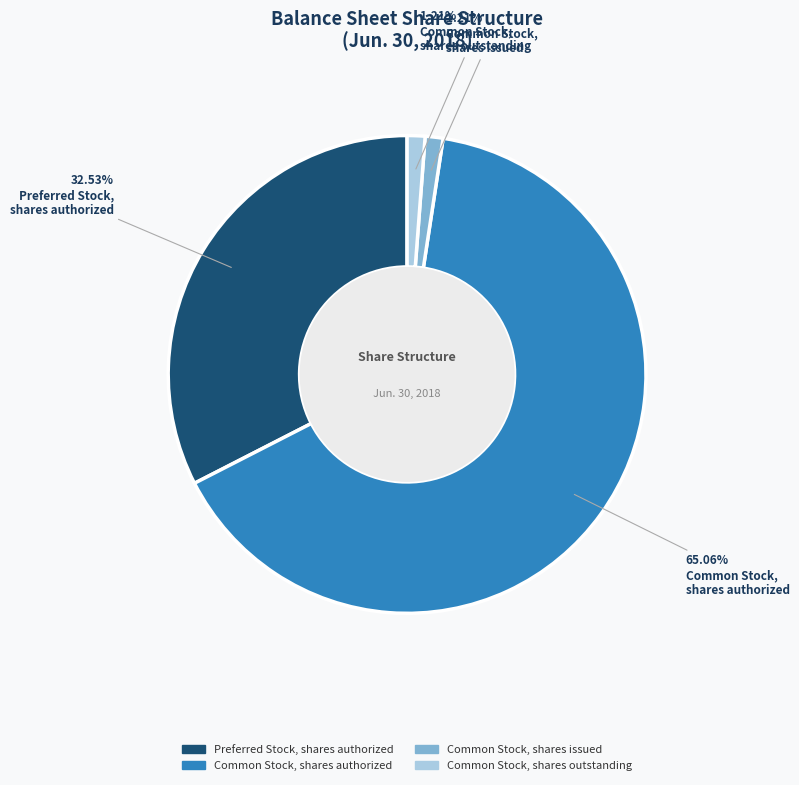

Does any single category account for the majority?

Yes